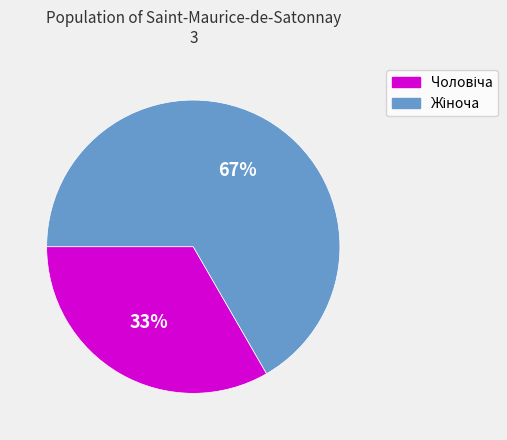

To the nearest percent, what is the average slice percentage?

50%